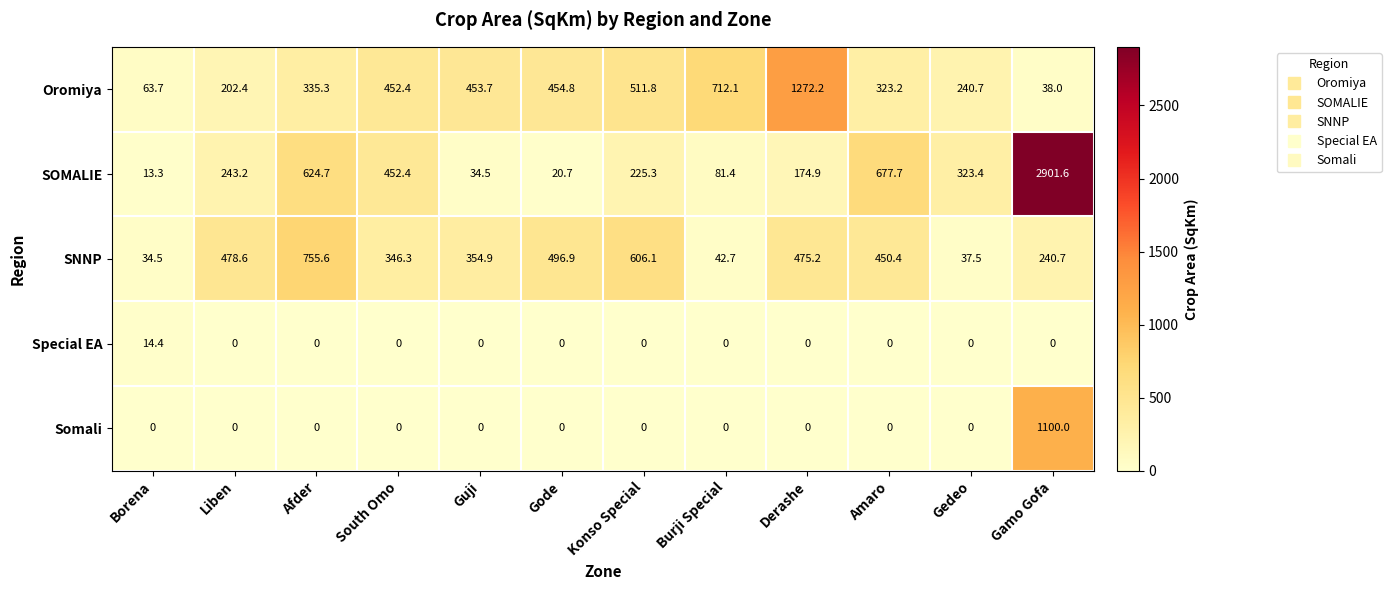

How many distinct data groups are displayed?

5